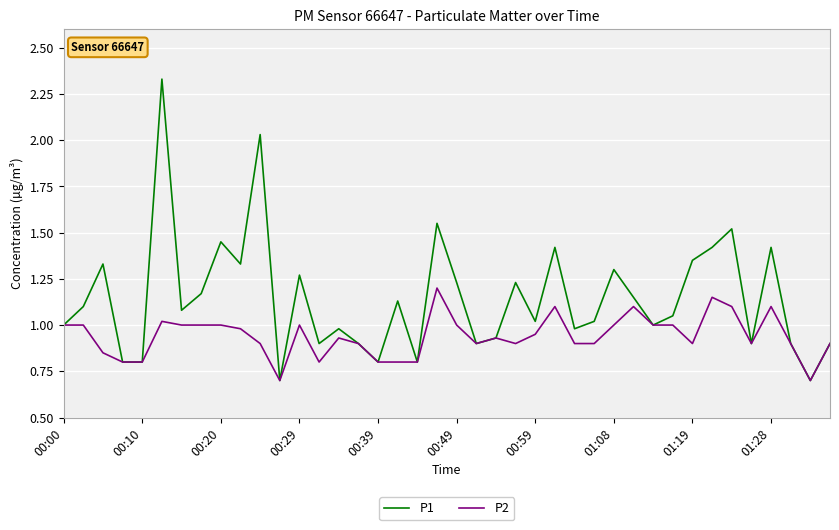

Rank the series by their average value, from highest to lowest.

P1, P2